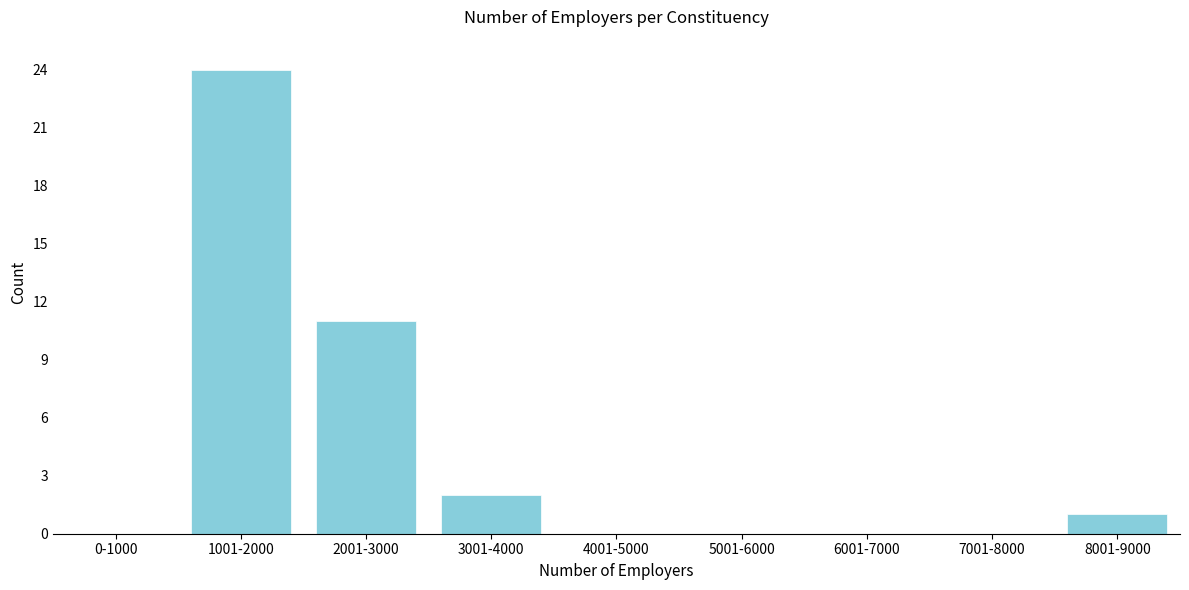

Reading left to right, list all the values displayed in this chart.

0-1000=0	1001-2000=24	2001-3000=11	3001-4000=2	4001-5000=0	5001-6000=0	6001-7000=0	7001-8000=0	8001-9000=1